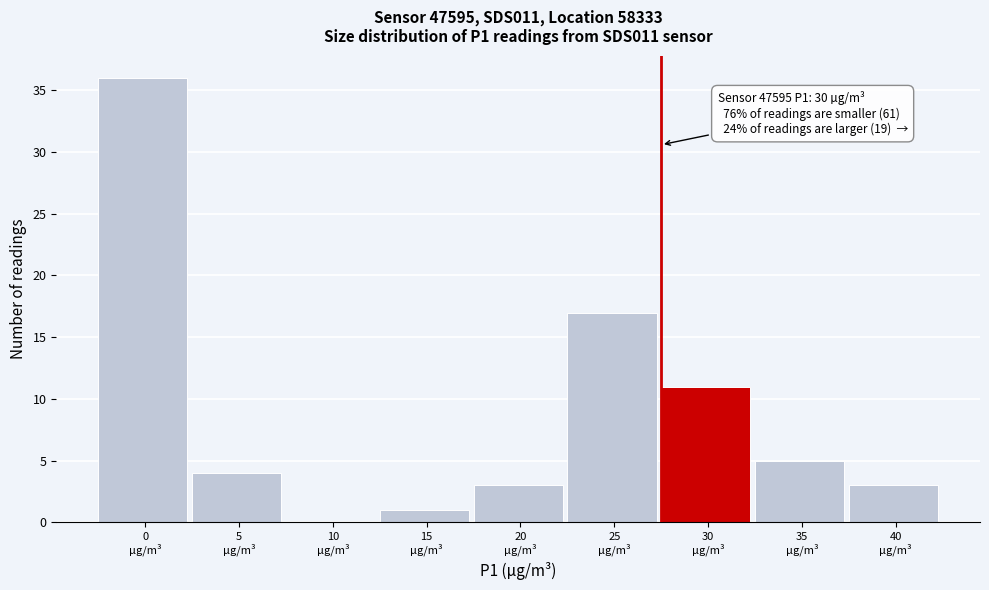

What is the sum of all values?

80